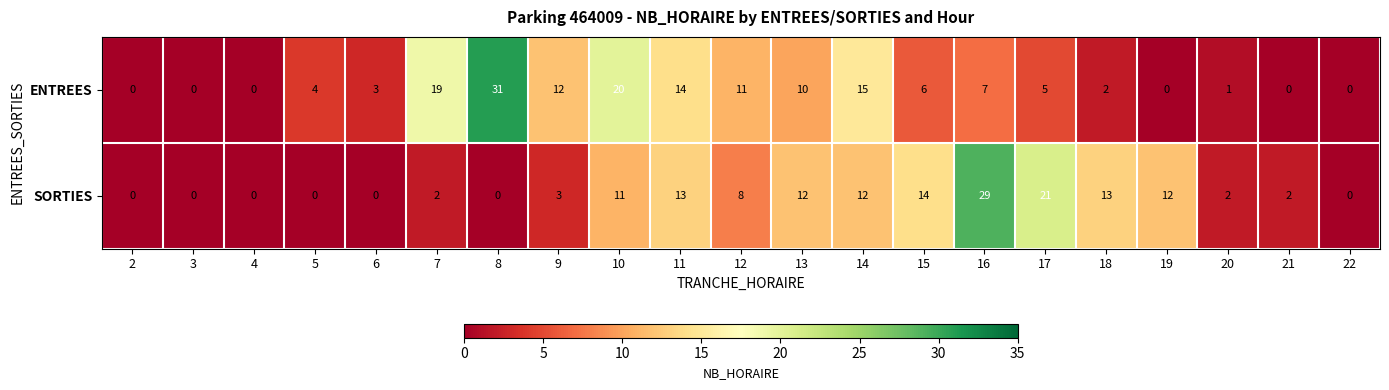

What is the maximum value shown in the chart?

31